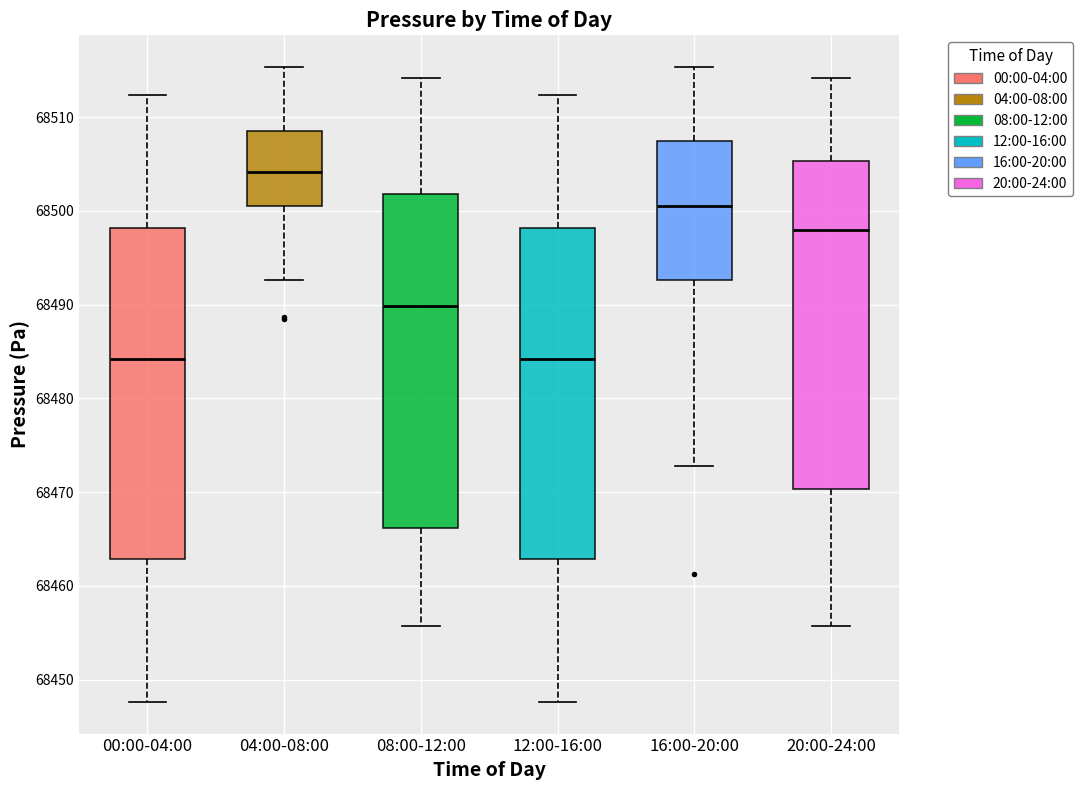

Where does the upper whisker of the box for 04:00-08:00 end on the y-axis? The values are not printed on the chart, so give them approximately, as read against the axis.

68515